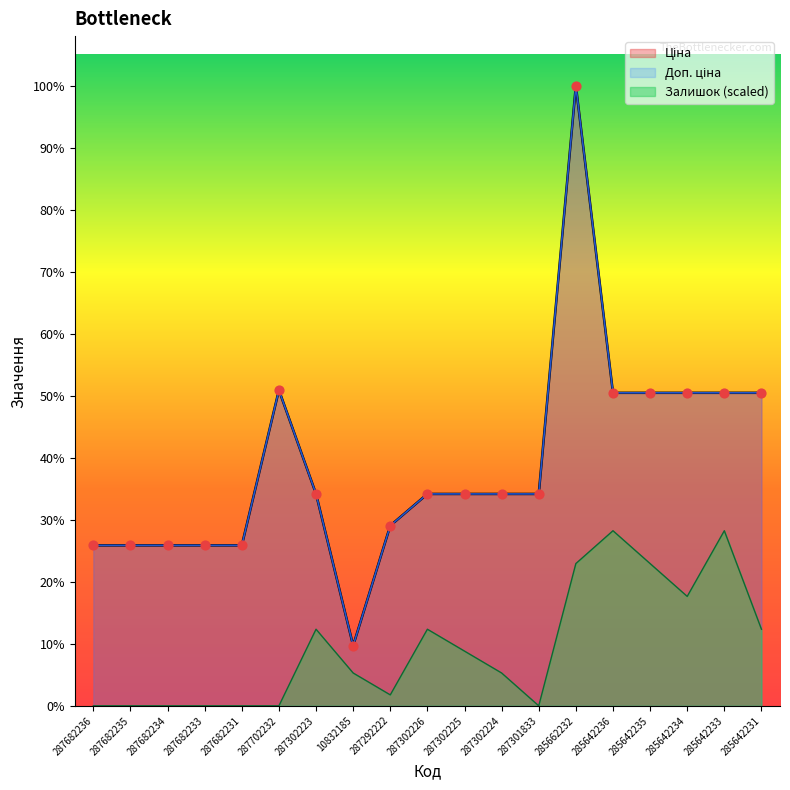

Which series reaches the minimum Y coordinate?

Залишок